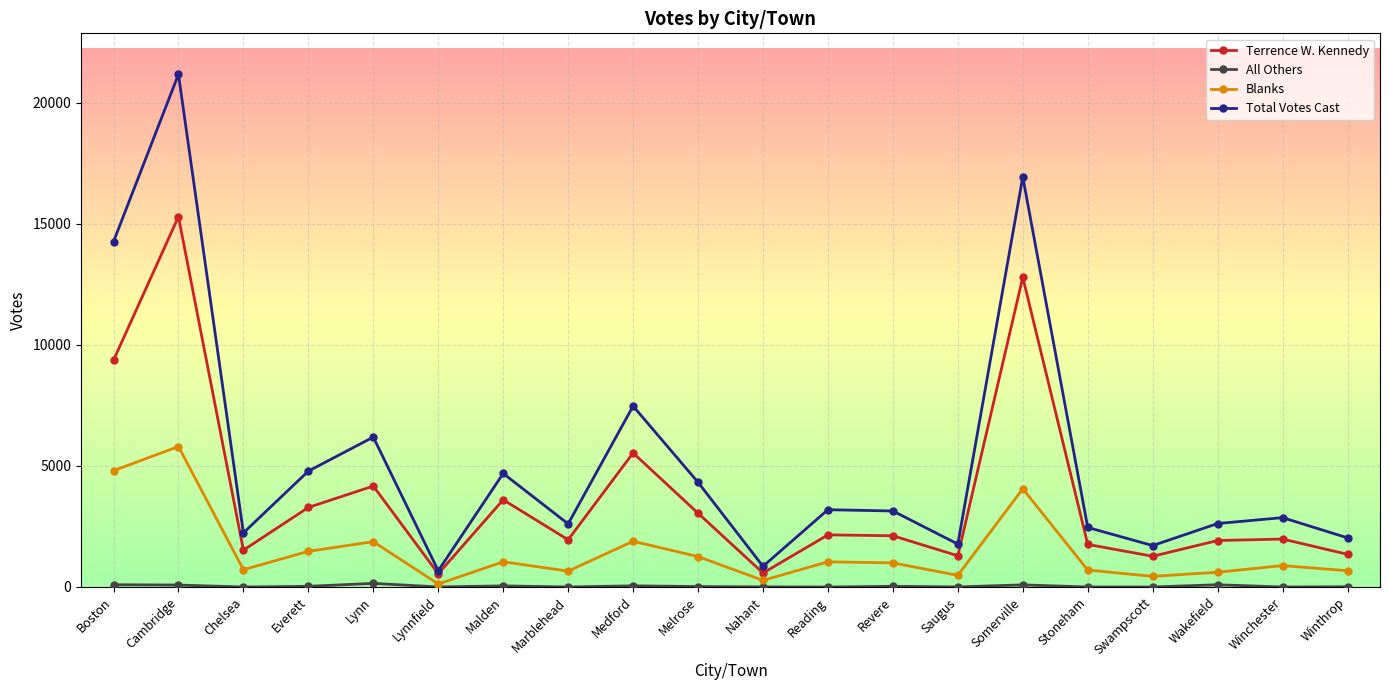

What is the difference between the second highest and minimum values in the Terrence W. Kennedy series?

12240